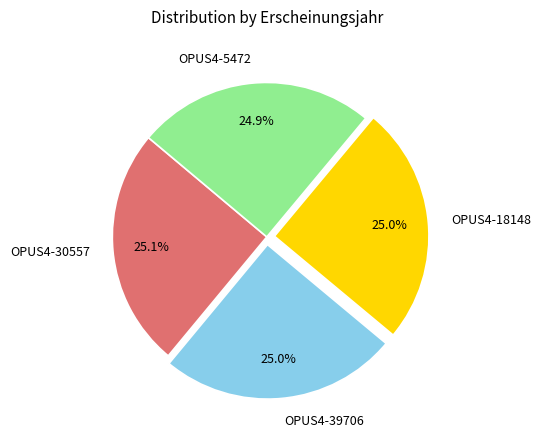

Is there any slice that represents more than half of the pie?

No